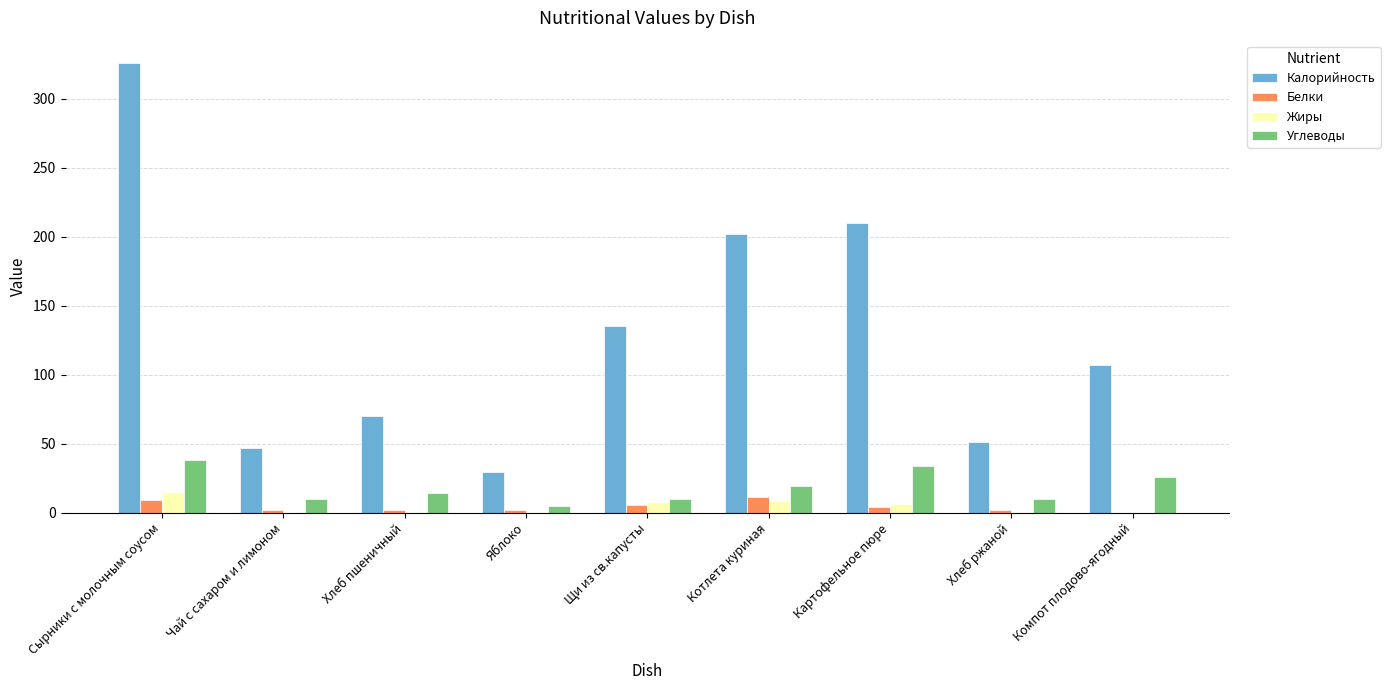

Is the value of Калорийность at Щи из св.капусты greater than the value of Жиры at Котлета куриная?

Yes